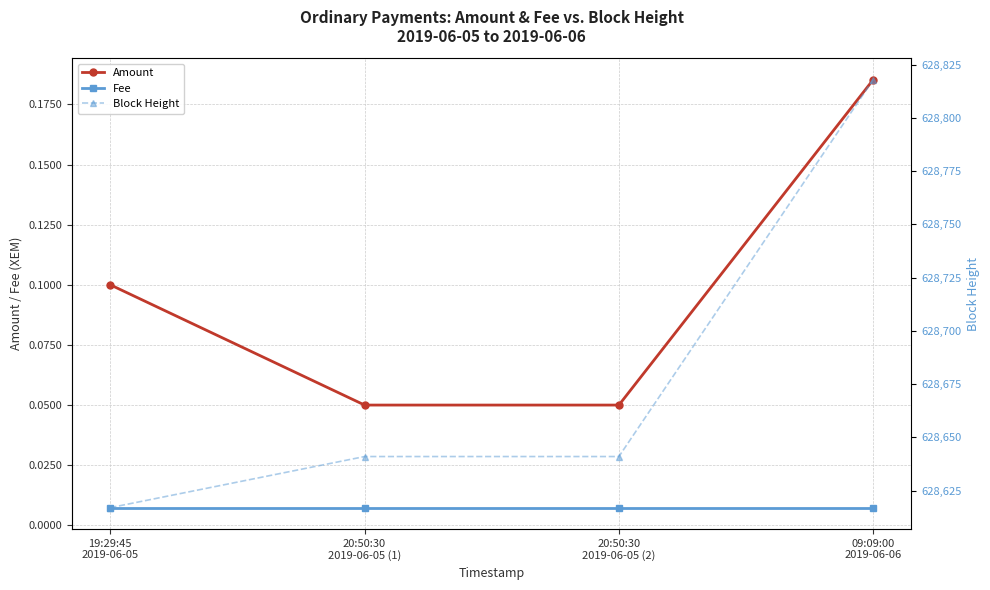

True or false: Amount and Block Height cross at least once.

False